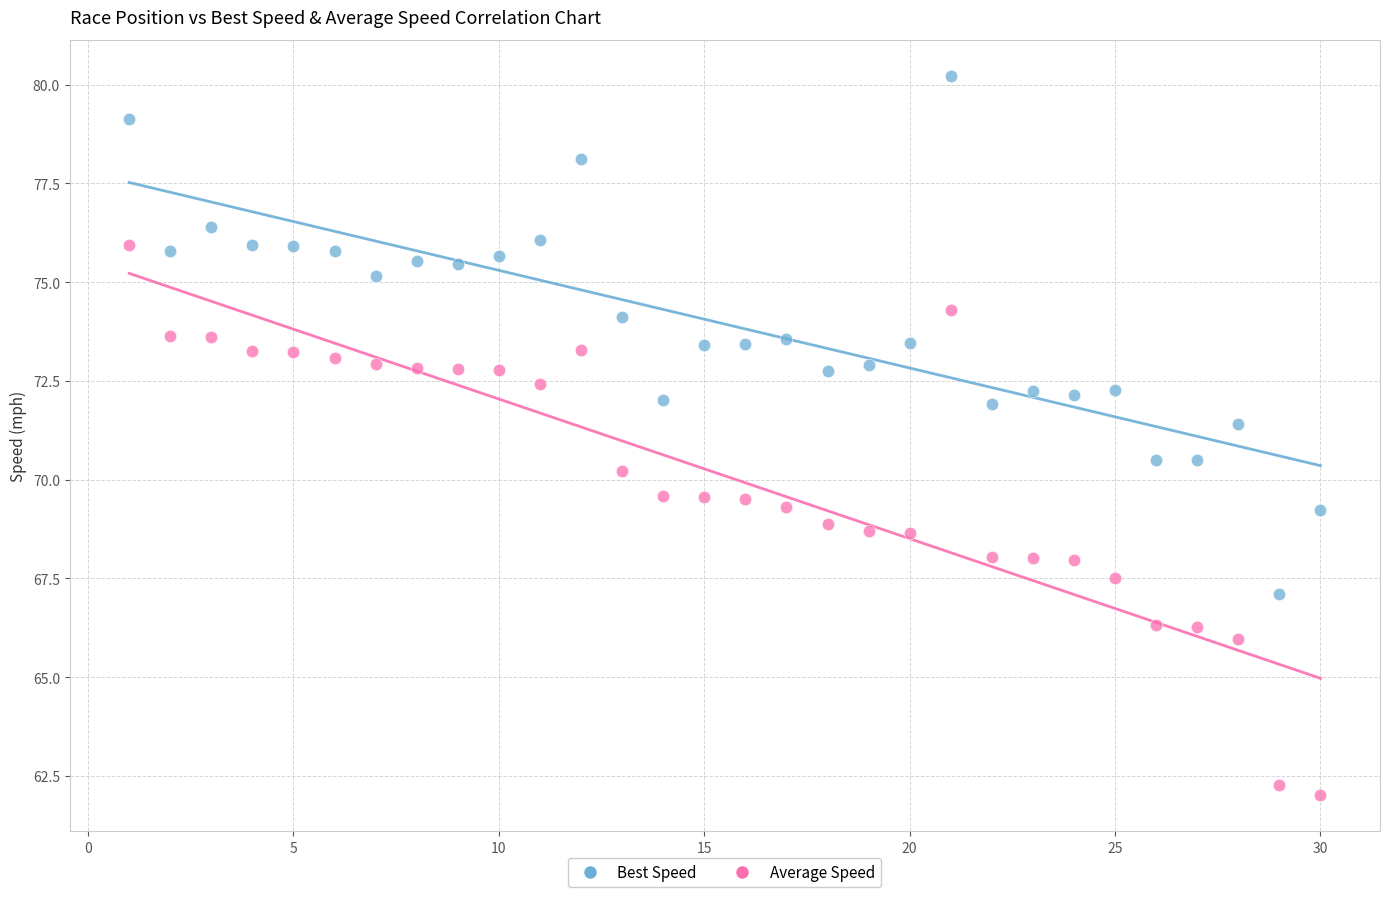

Across all data points, what is the range of X values (max minus min)?

29.0